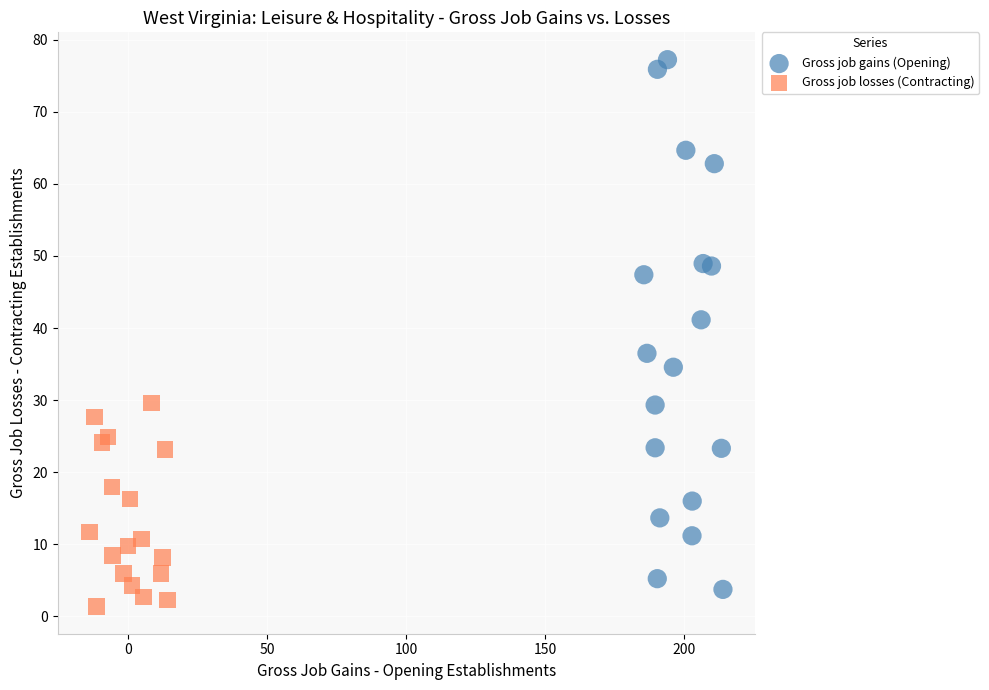

Which series has the widest spread of Y values?

Gross job gains (Opening)